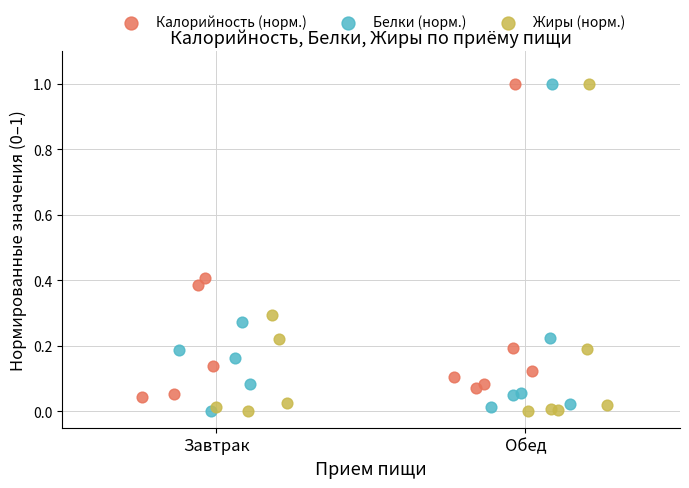

Which series has the widest spread of Y values?

Жиры (норм.)